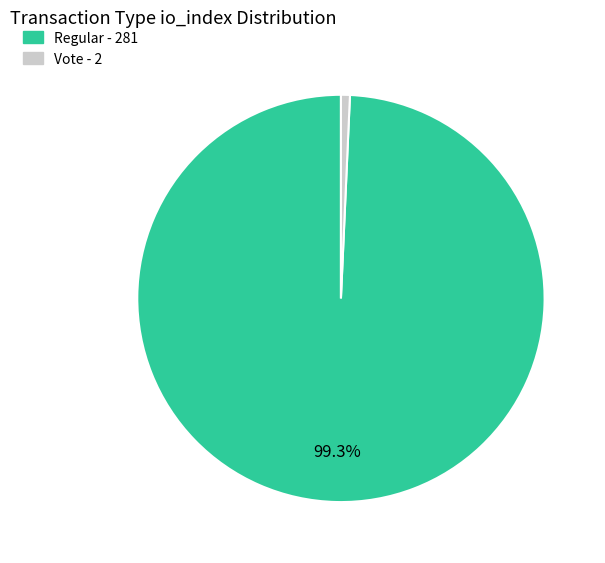

Does Vote represent more than half of the total?

No